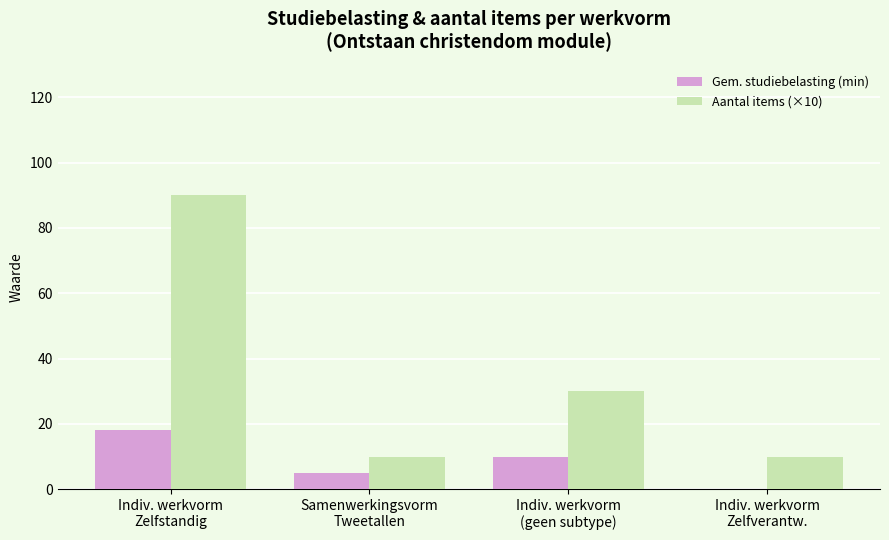

What is the difference between the Aantal items (×10) values at Indiv. werkvorm
Zelfverantw. and Indiv. werkvorm
Zelfstandig?

80